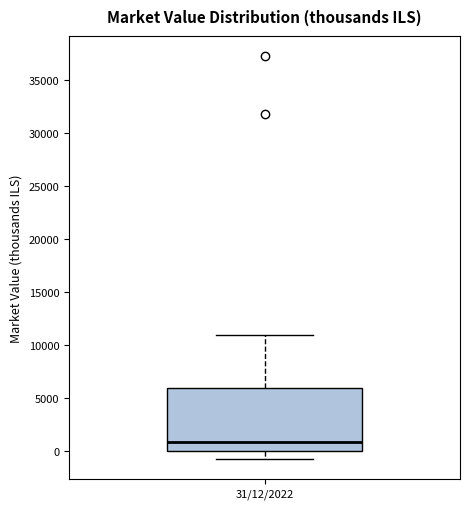

Transcribe this box plot: give where the median line is, the range the box spans, and where the two whiskers end, as read against the y-axis. The values are not printed on the chart, so give them approximately, as read against the axis.

median 1000, box 0 to 6000, whiskers -500 to 11000